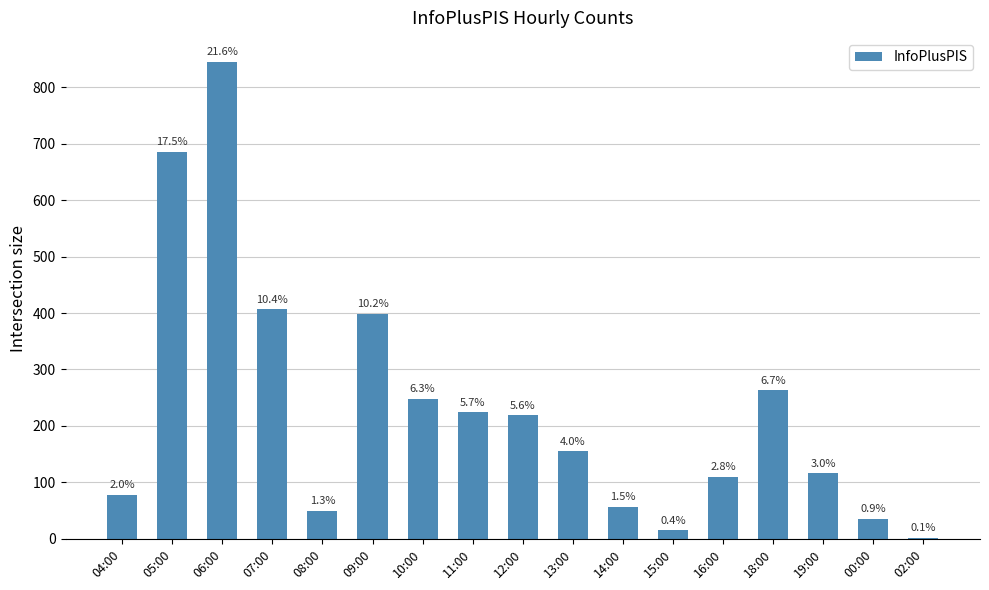

The value at 02:00 is 4. True or false?

False